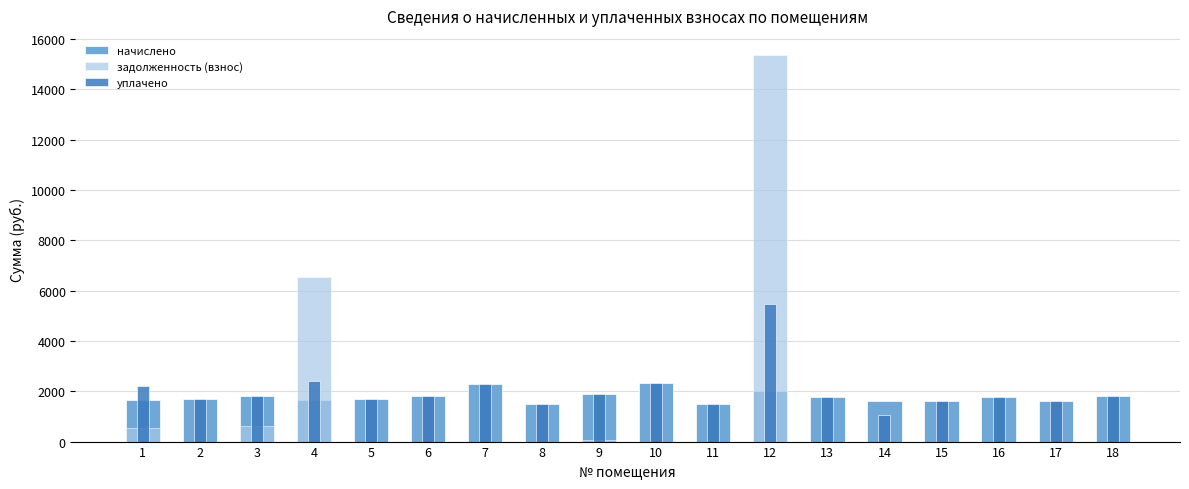

List the series in order of their peak value, lowest first.

начислено, уплачено, задолженность (взнос)